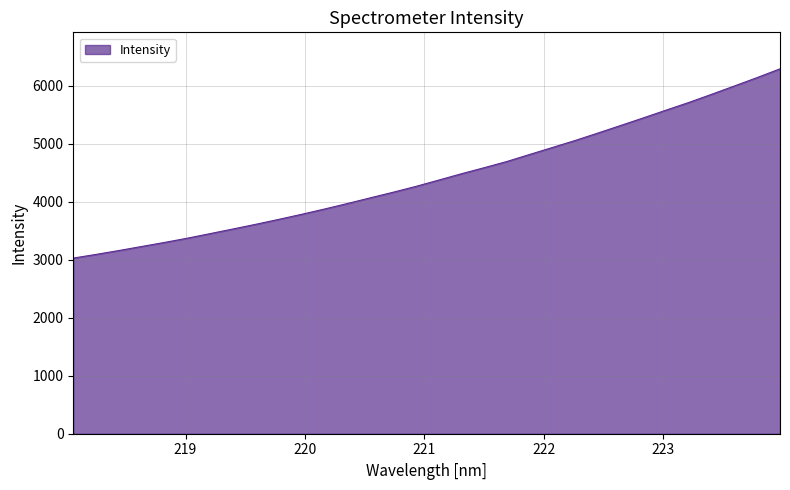

What is the difference between the maximum and minimum values?

3261.2